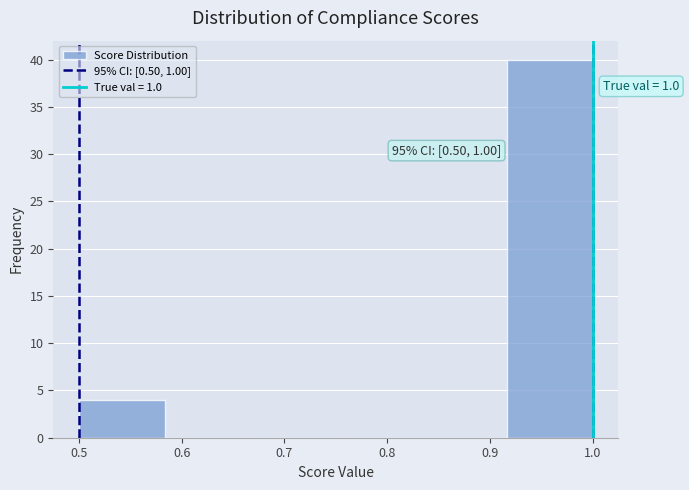

Which range on the x-axis has the tallest bar?

0.92 to 1.00